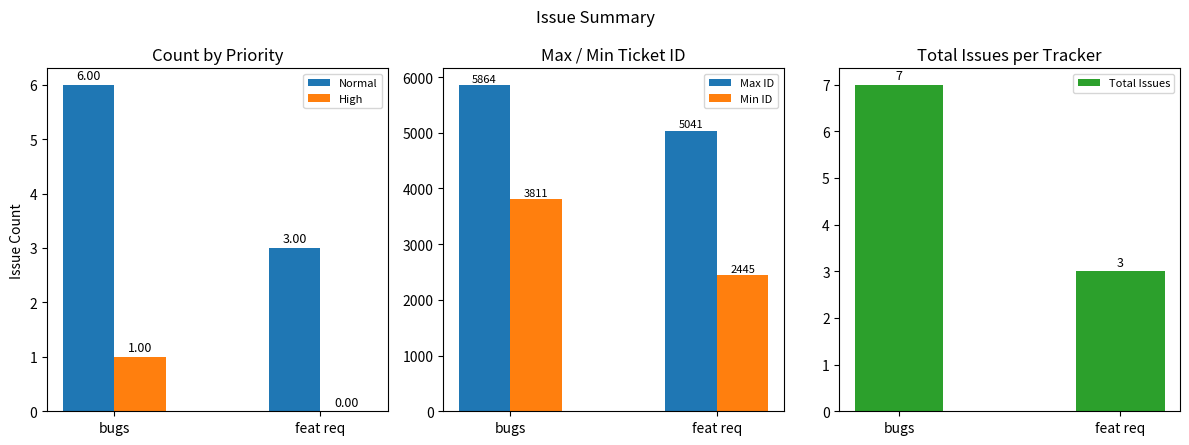

Reading left to right, list all the values displayed in this chart.

Normal: 6	3
High: 1	0
Max ID: 5864	5041
Min ID: 3811	2445
Total Issues: 7	3